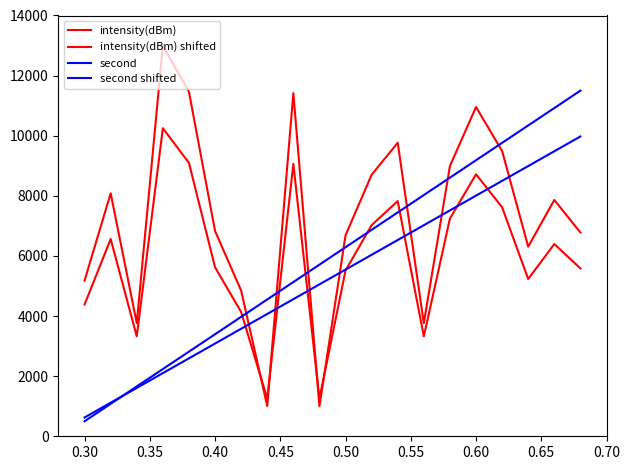

Does the chart display data point markers on the line(s)?

No